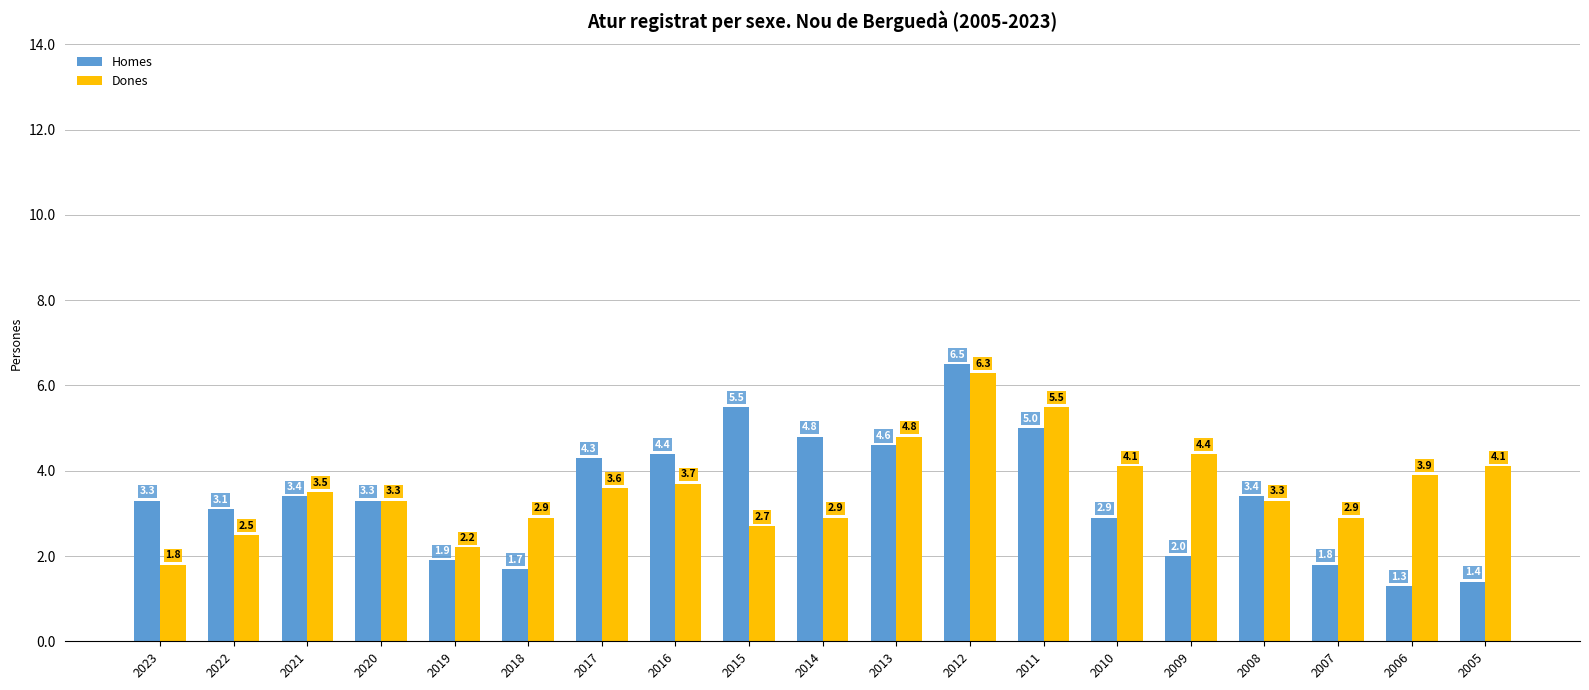

Which series changed the most between 2021 and 2011?

Dones